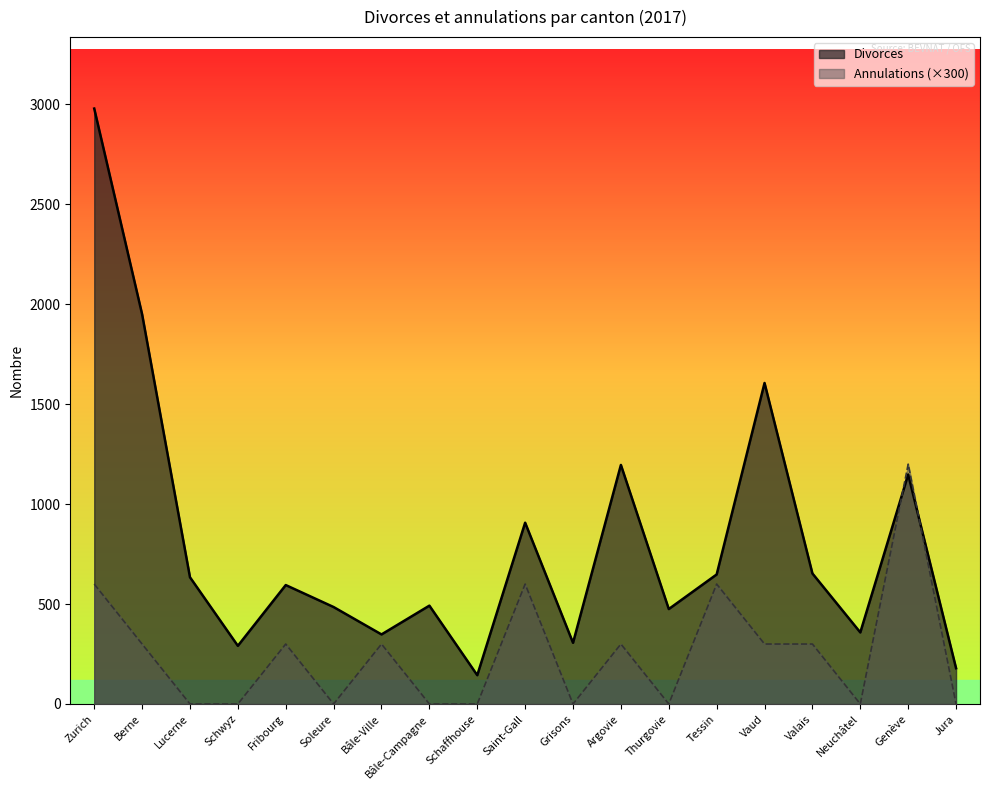

Which category has the highest value in the Divorces series?

Zurich